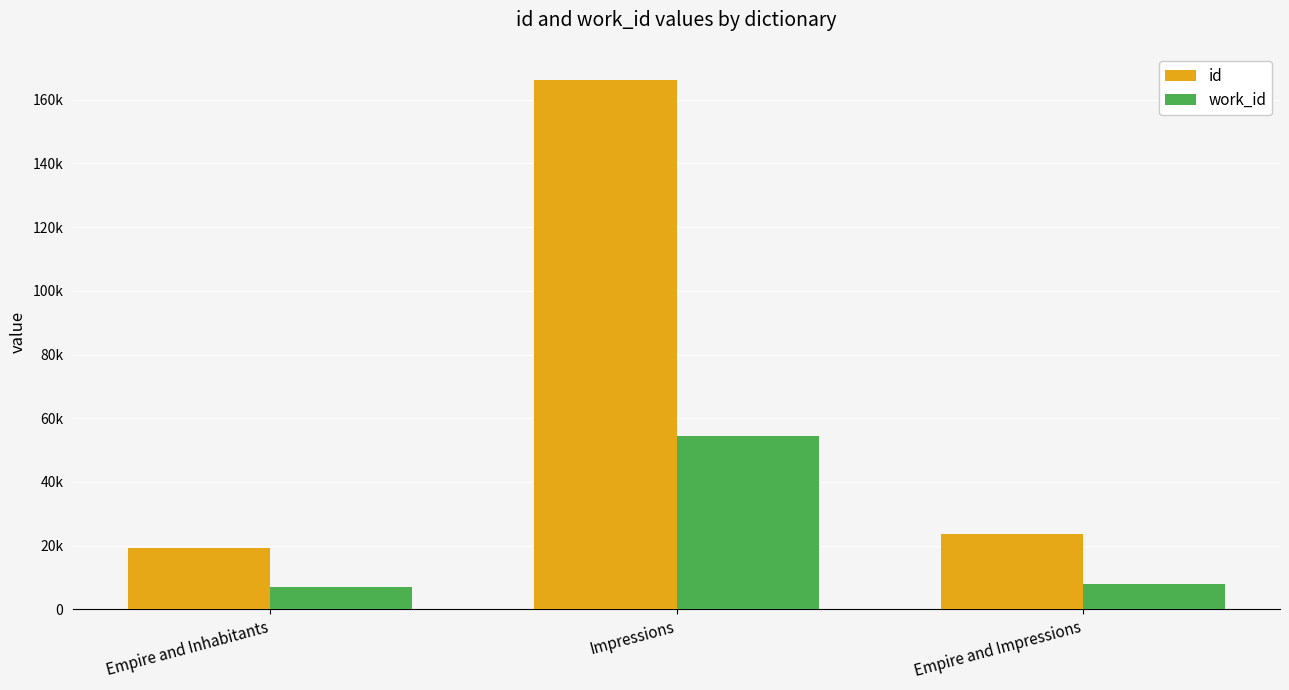

True or false: id has a value of 279044 at Impressions.

False